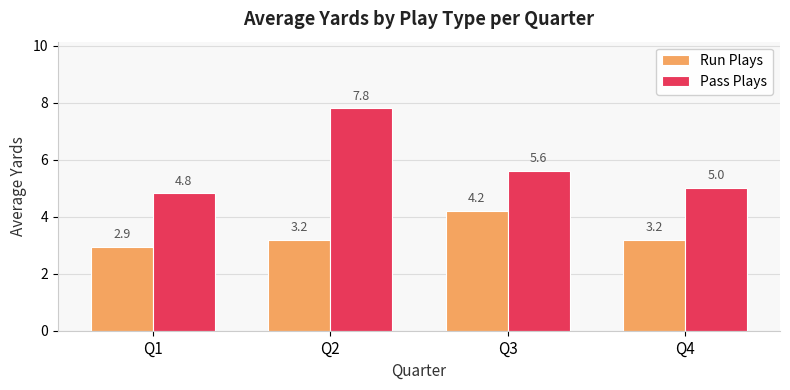

What is the difference between the highest and lowest values at Q4?

1.8